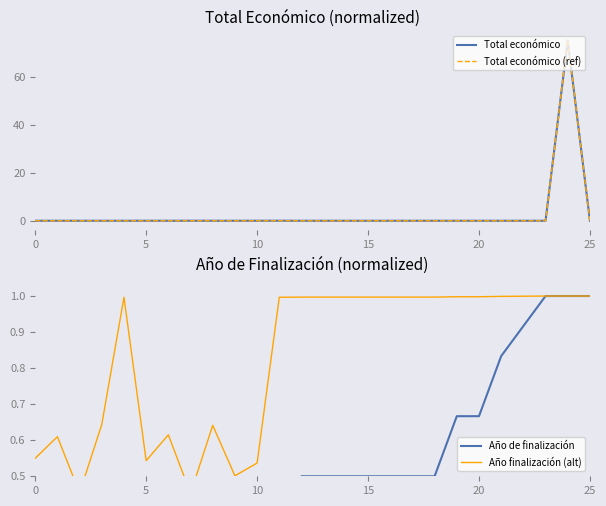

The value of Total económico at 23 is 0.0. True or false?

False